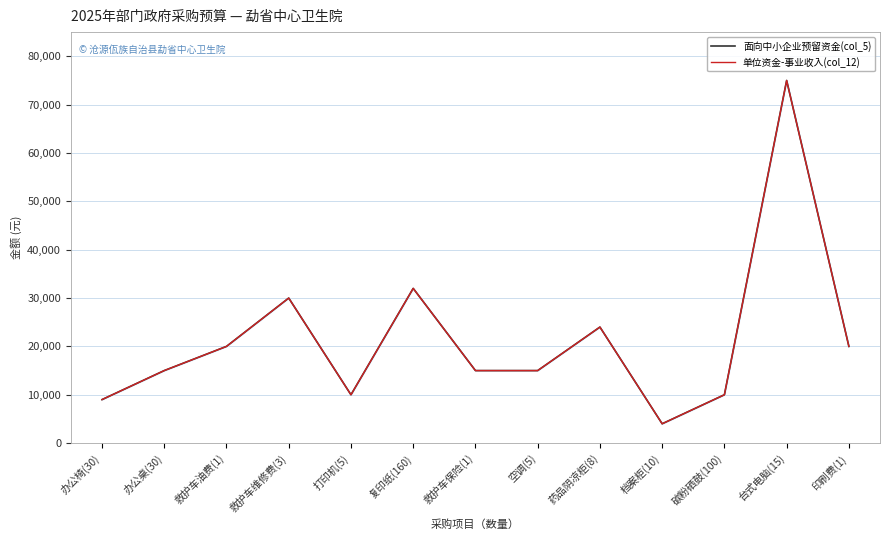

How many values in the 面向中小企业预留资金(col_5) series are below 15000?

4